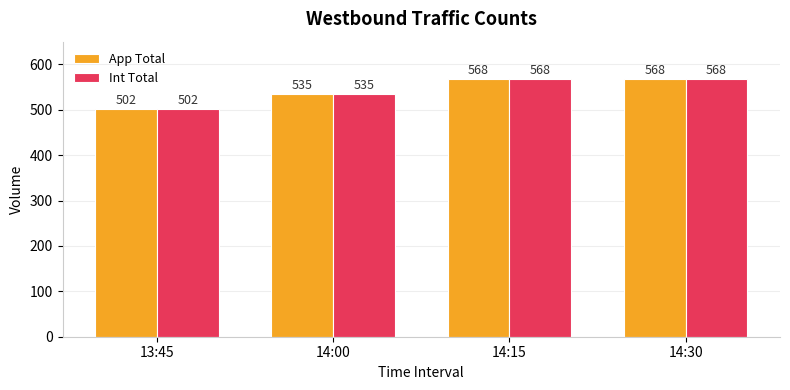

Reading left to right, transcribe all the data shown in this chart.

App Total: 13:45=502	14:00=535	14:15=568	14:30=568
Int Total: 13:45=502	14:00=535	14:15=568	14:30=568